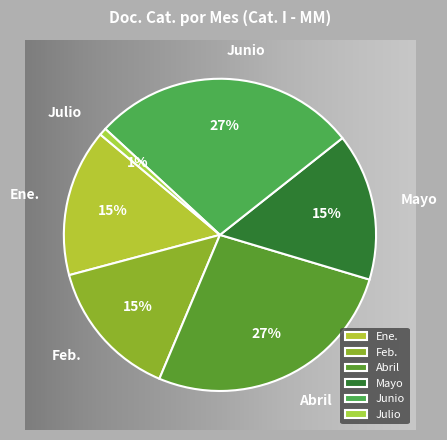

Between Mayo and Julio, which is larger?

Mayo